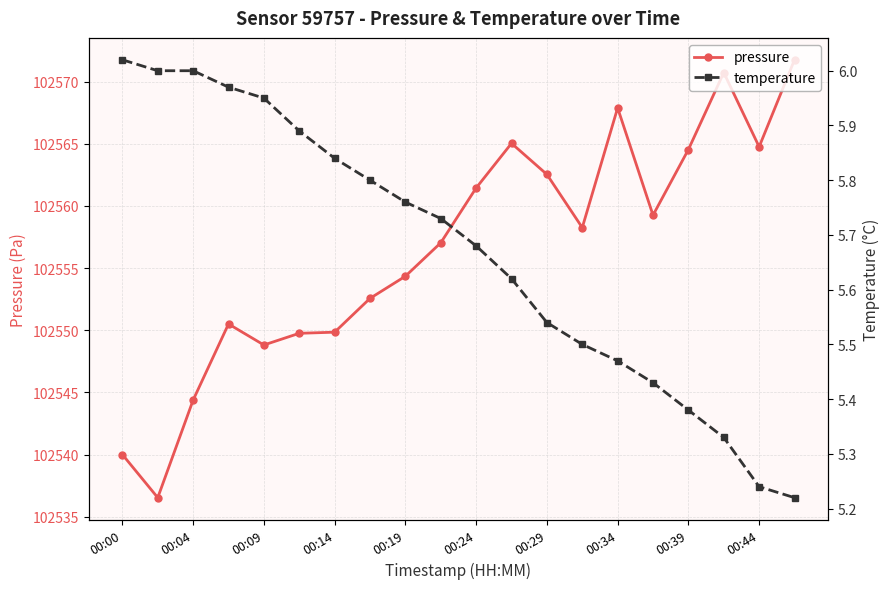

True or false: pressure has more than 0 points higher than both neighbors.

True